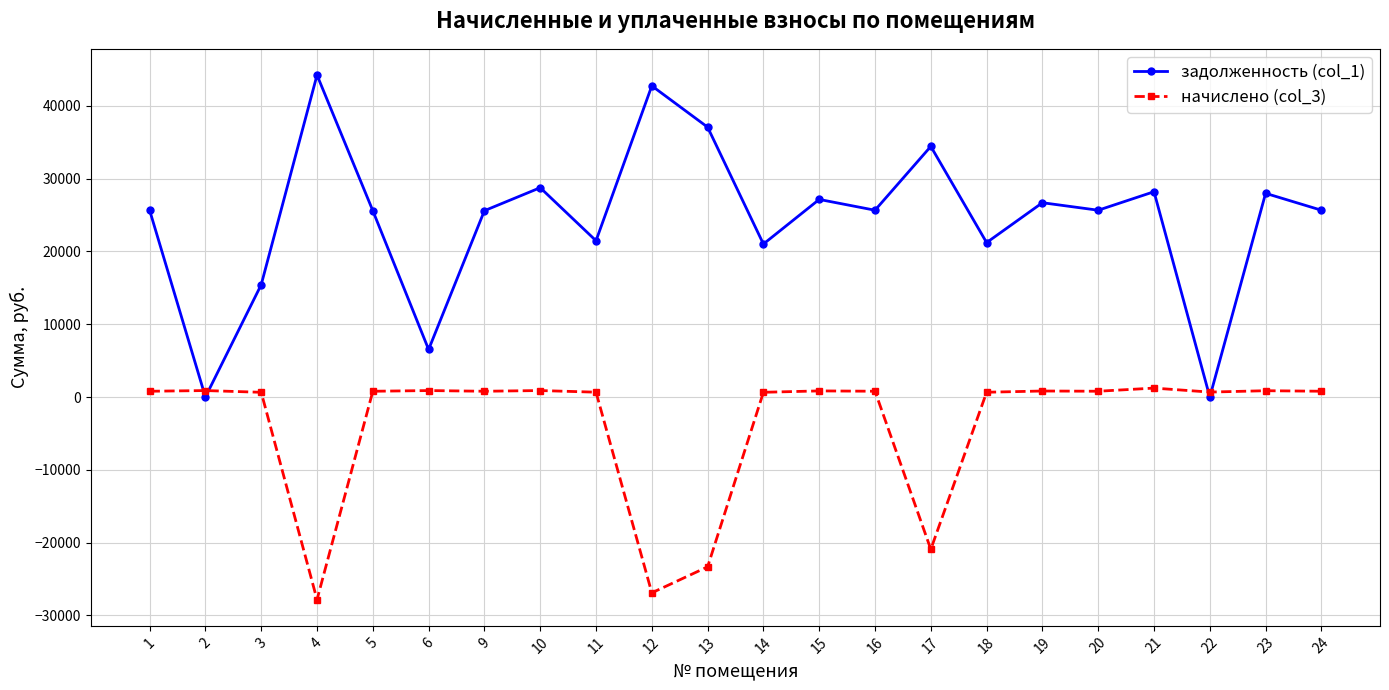

What is the greatest value displayed?

44230.4